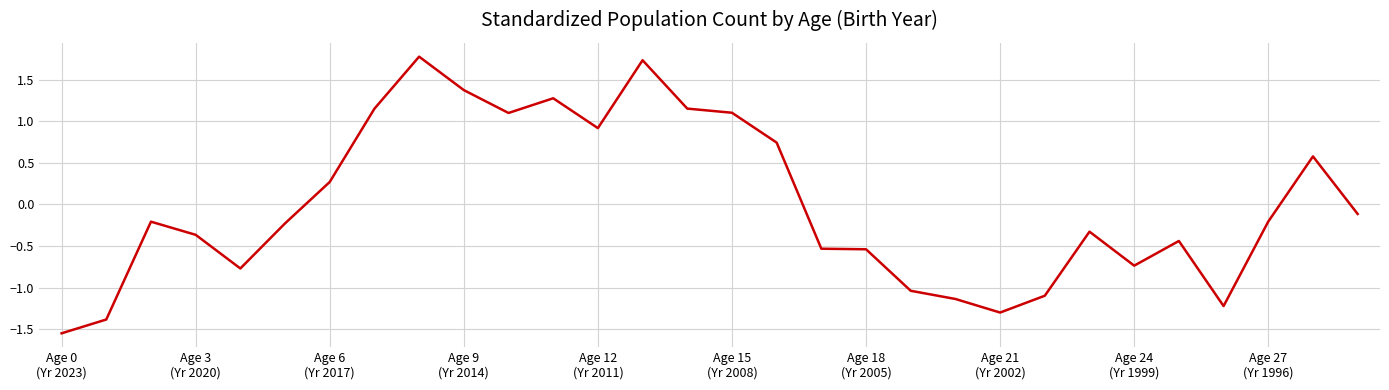

What is the maximum value shown in the chart?

1.8